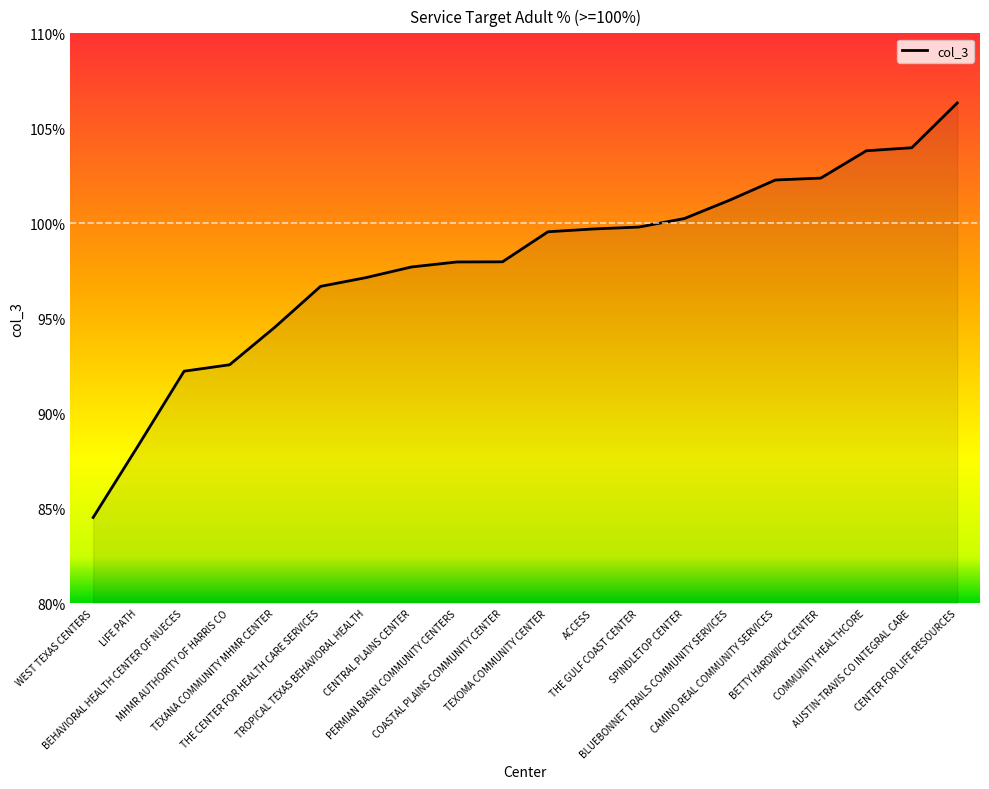

True or false: the data shows 1.4 at THE GULF COAST CENTER.

False